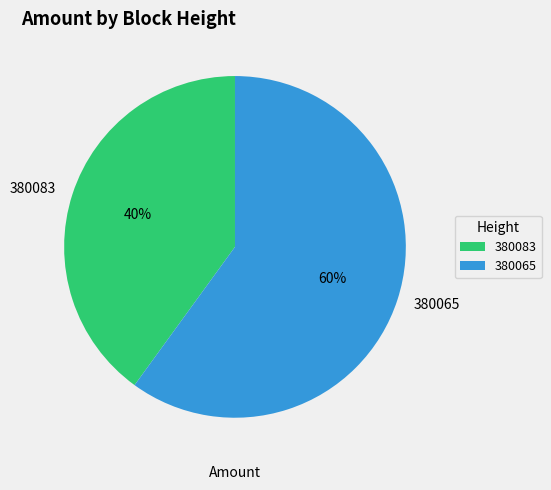

What percentage is the 380065 slice, to the nearest percent?

60%